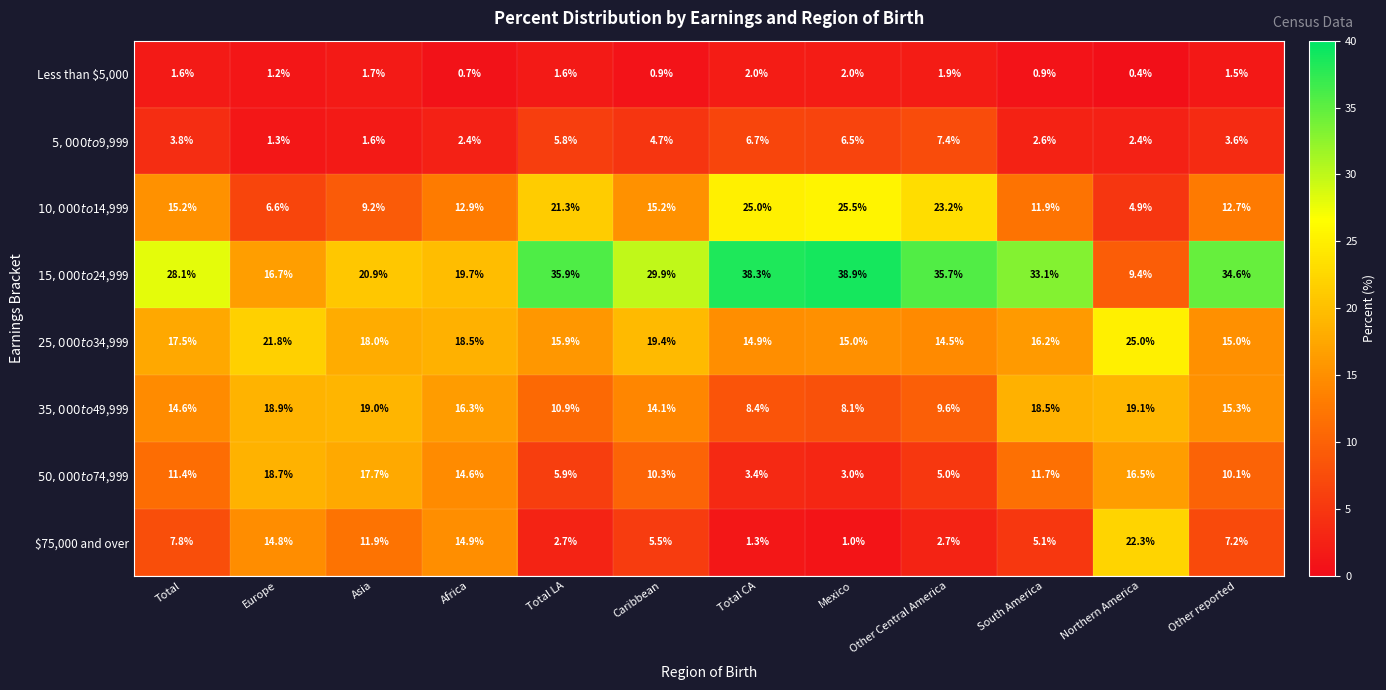

At Northern America, list the series in order from smallest to largest.

Less than $5,000, $5,000 to $9,999, $10,000 to $14,999, $15,000 to $24,999, $50,000 to $74,999, $35,000 to $49,999, $75,000 and over, $25,000 to $34,999